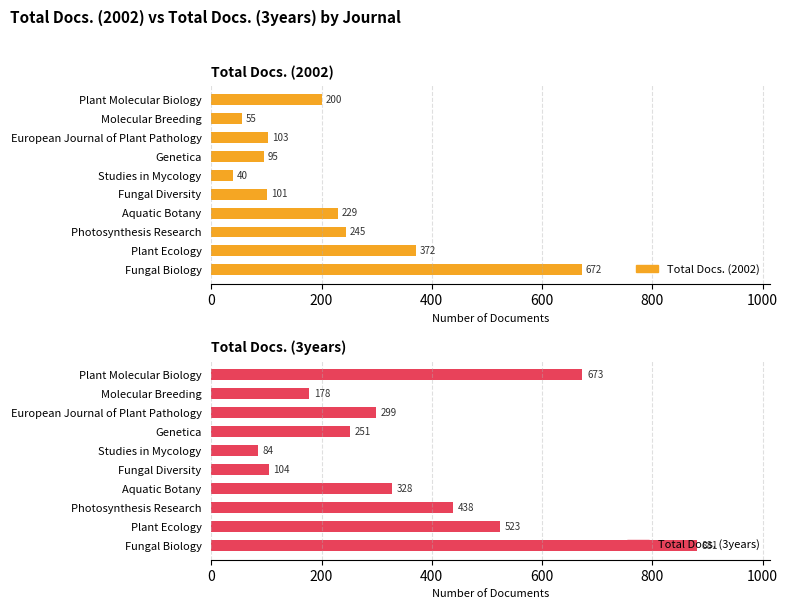

What is the maximum value shown in the chart?

881